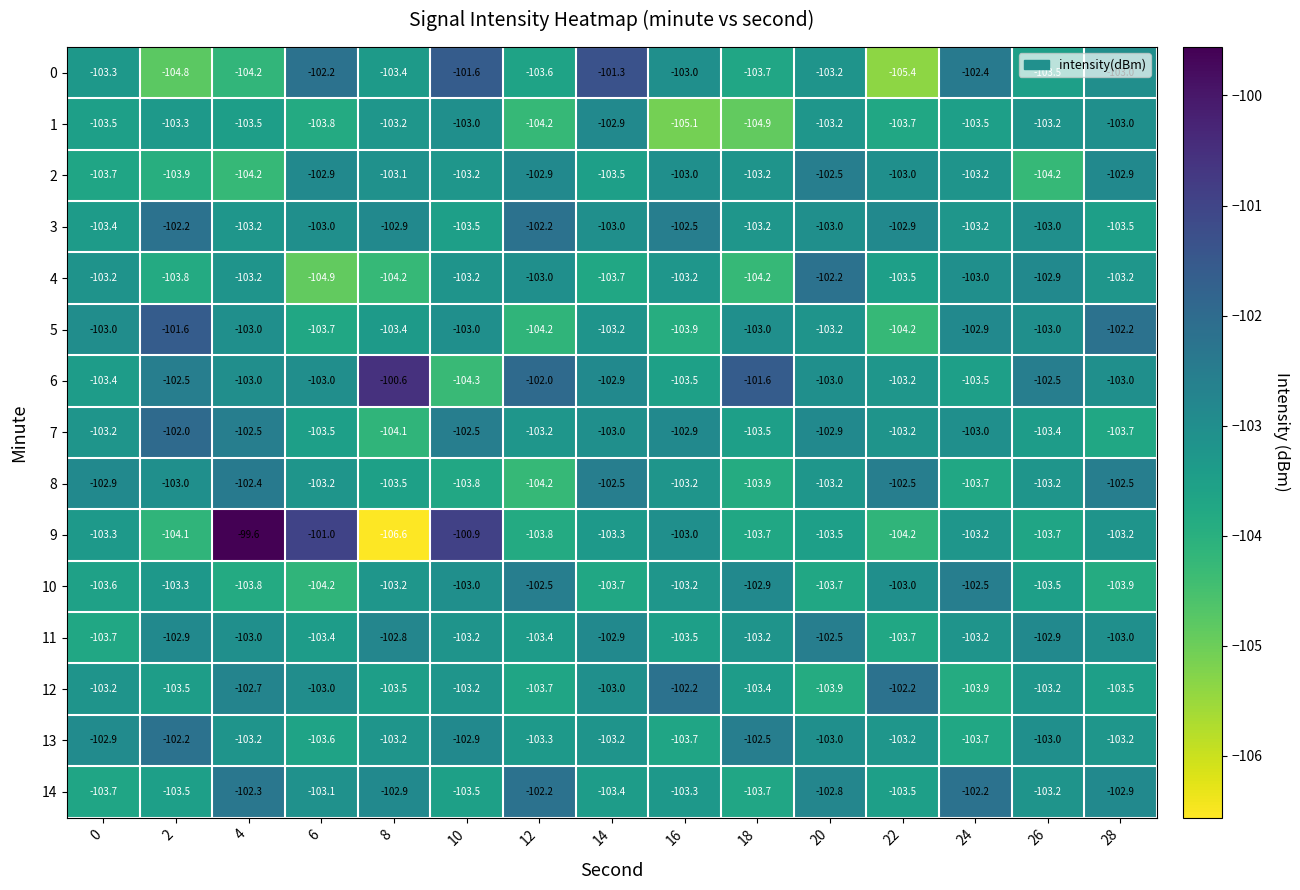

What is the maximum value for 8?

-102.4